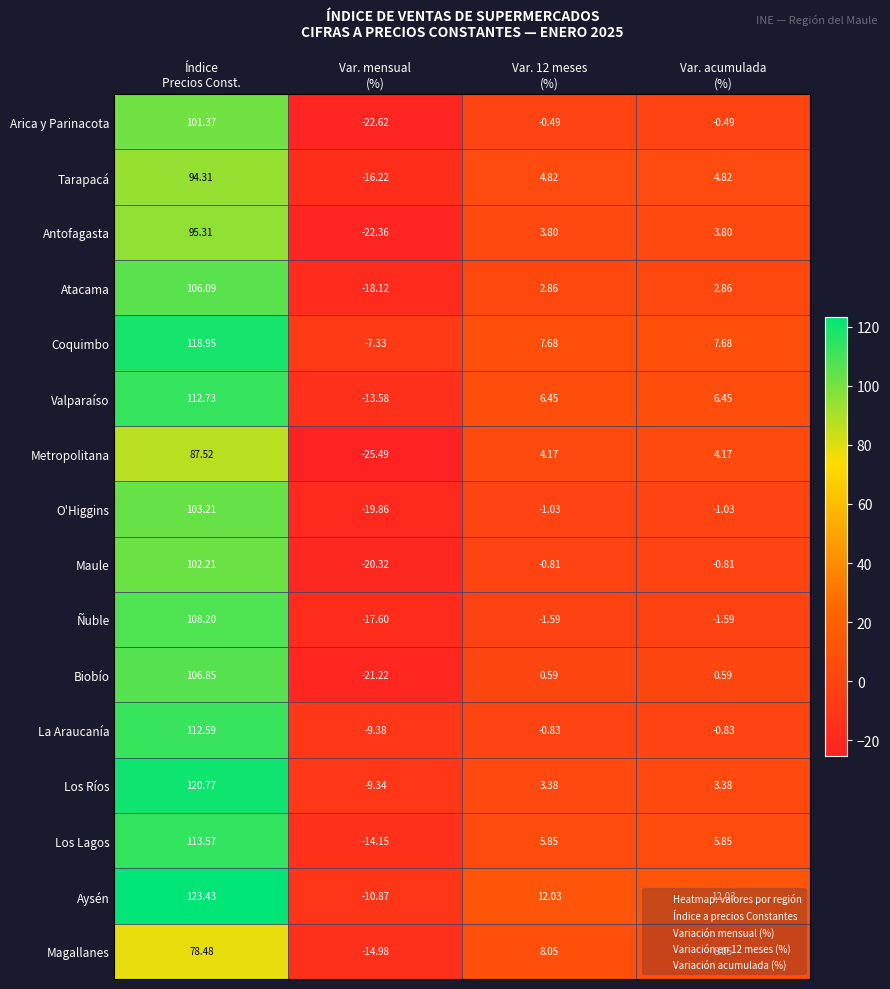

Which series has the largest total across all categories?

Aysén